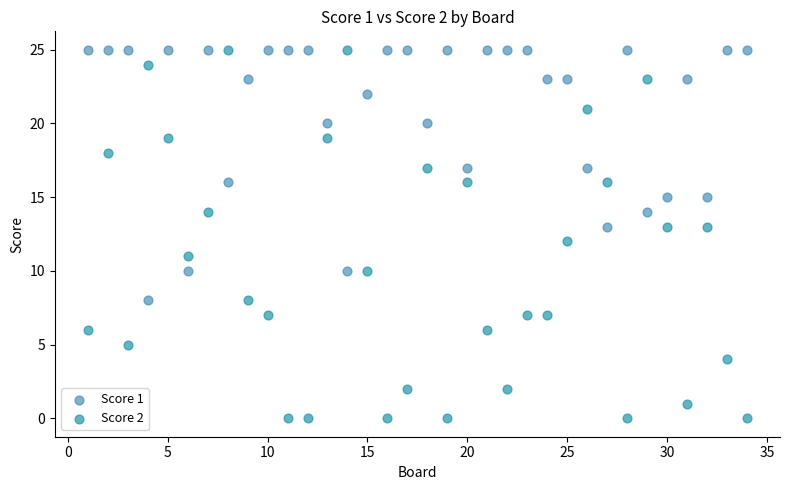

Across all data points, what is the range of Y values (max minus min)?

25